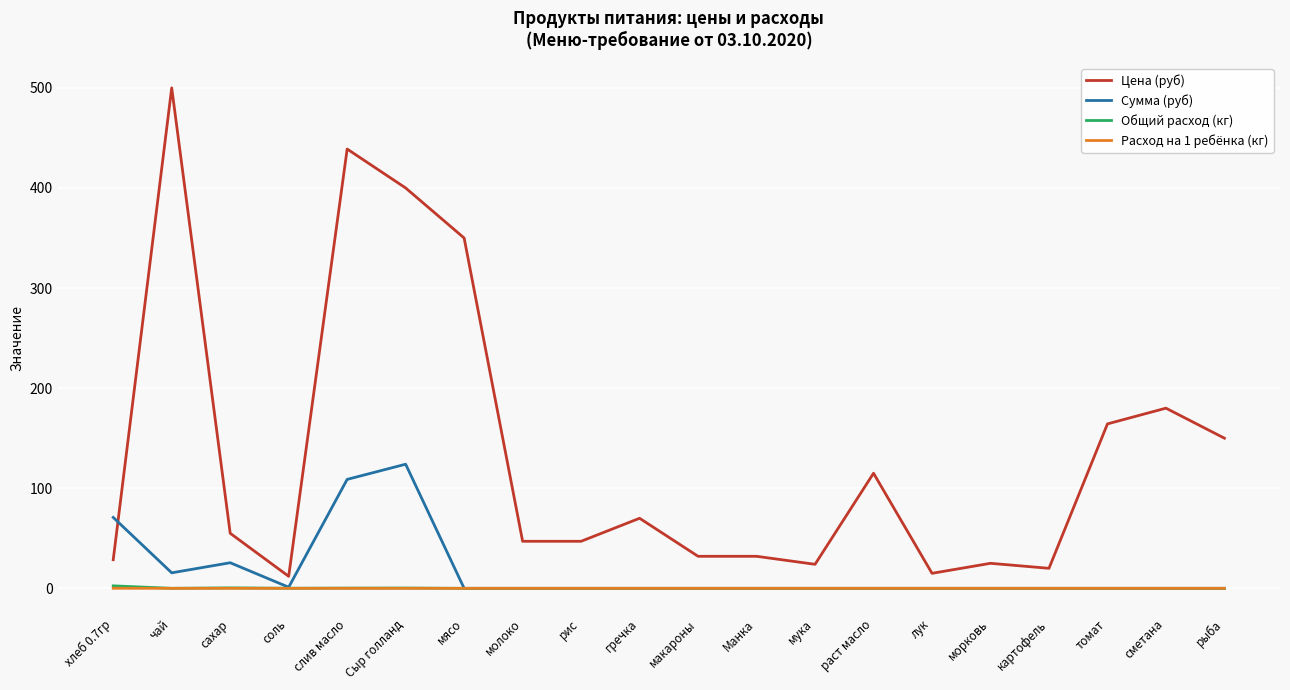

True or false: Цена (руб) and Расход на 1 ребёнка (кг) cross at least once.

False